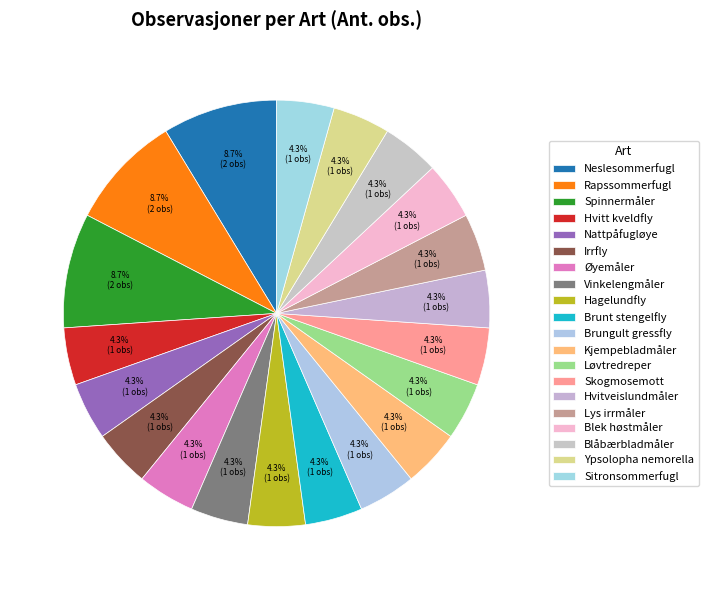

How many slices are in this pie chart?

20